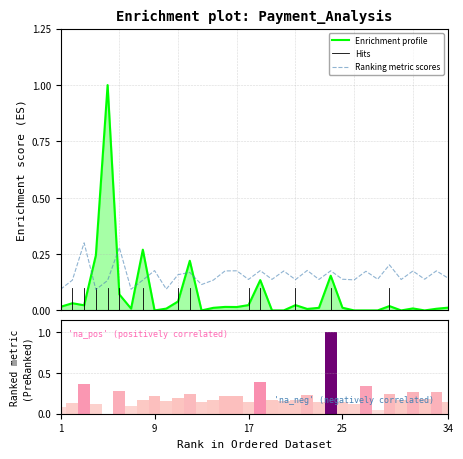

Which series has the largest range (max minus min)?

Enrichment profile